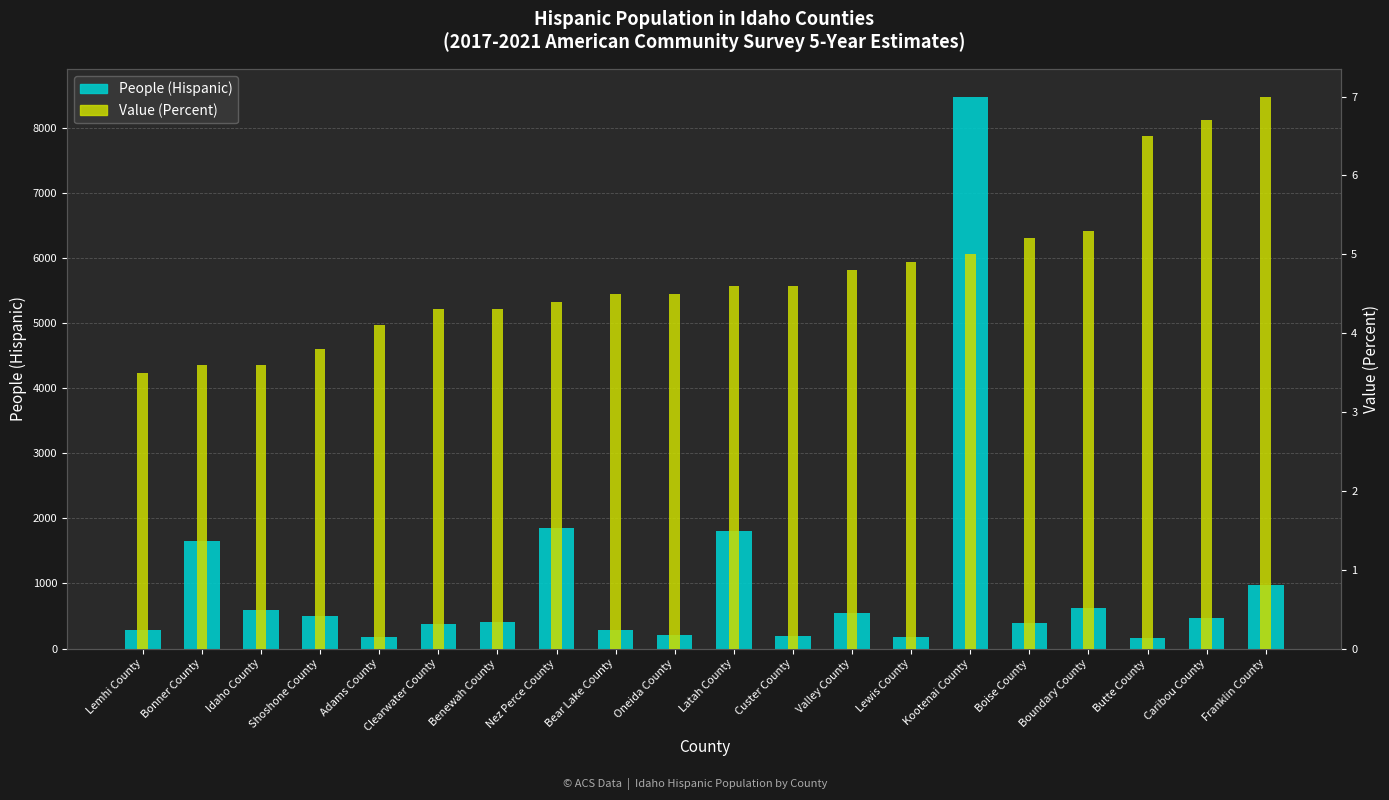

How many bars are there in each group?

2